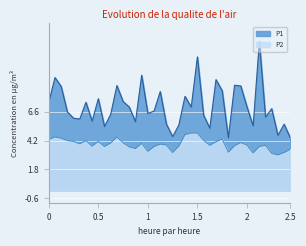

What is the sum of the P1 values at 00:23 and 01:24?

17.8